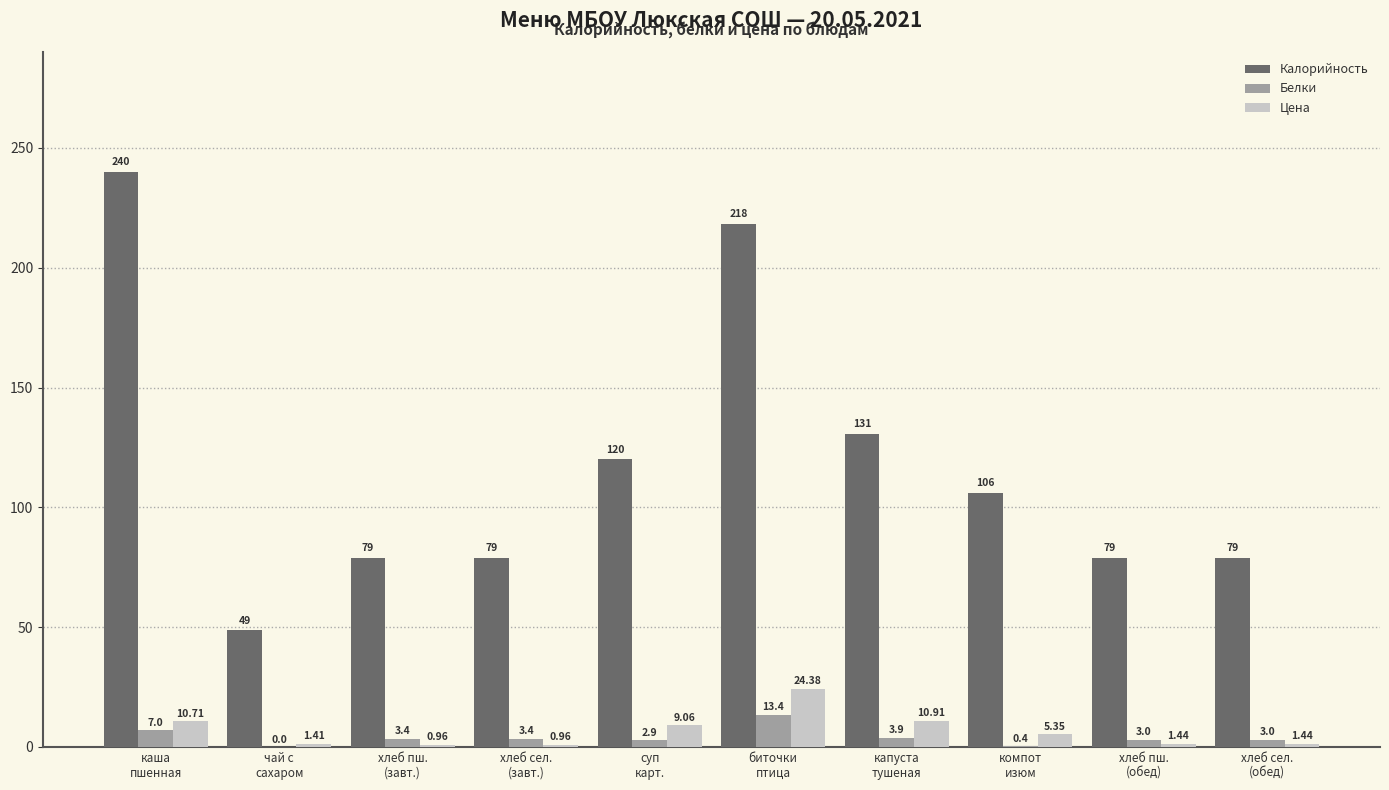

Which series has the largest total across all categories?

Калорийность